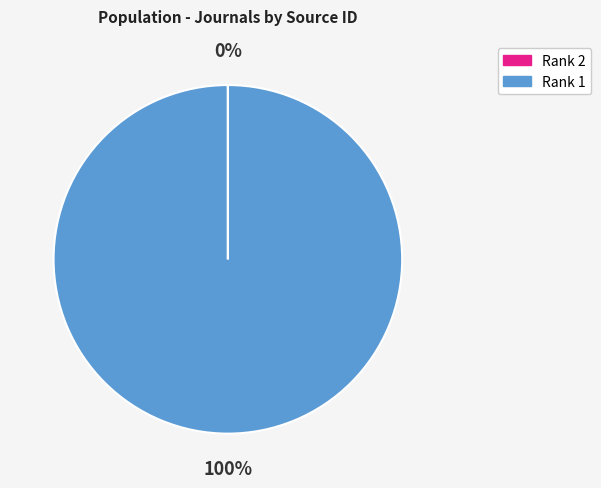

To the nearest percent, what portion does Rank 1 represent?

100%